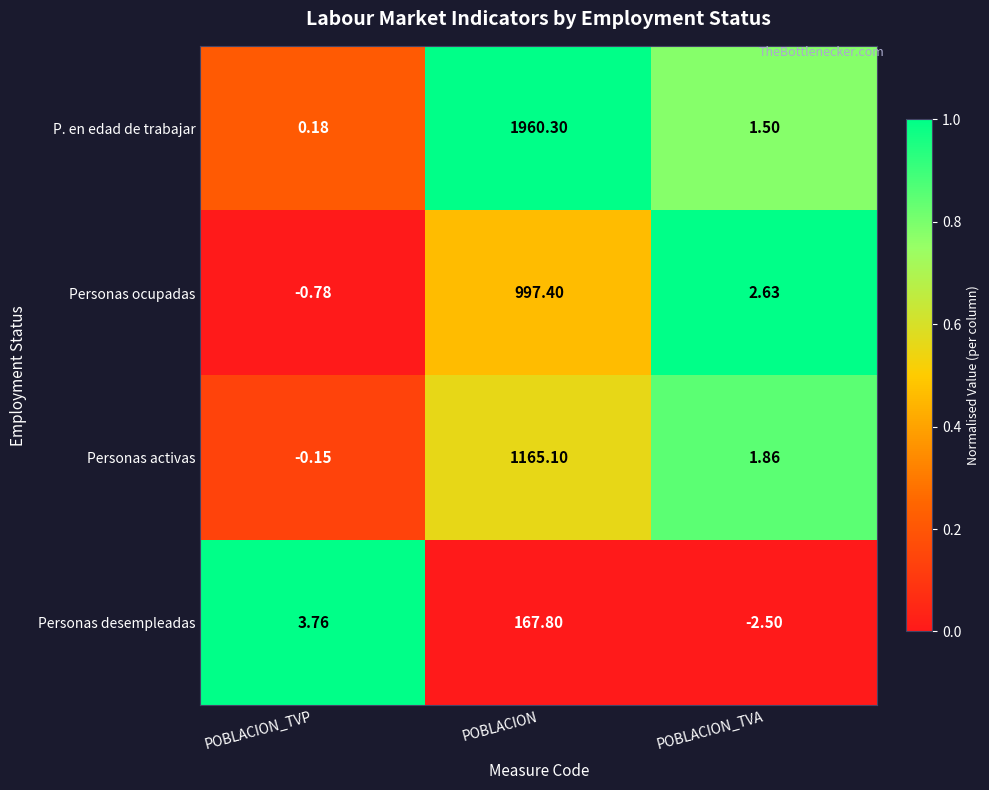

Is the value of Personas desempleadas at POBLACION_TVA greater than the value of Personas activas at POBLACION_TVA?

No